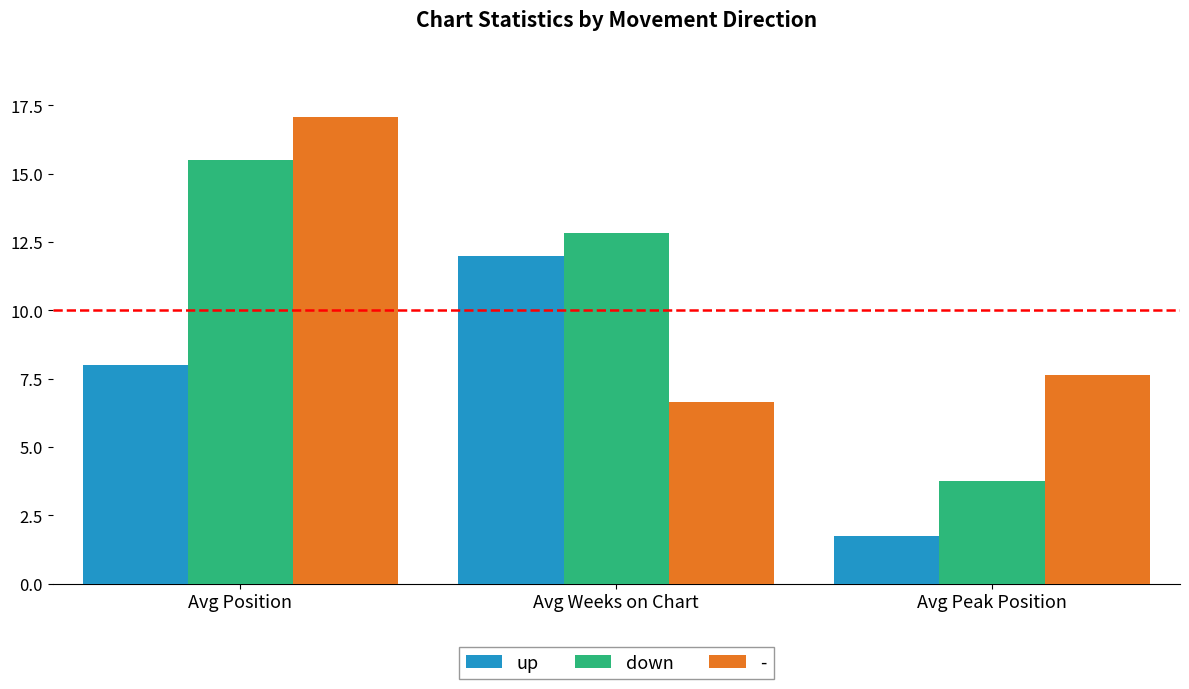

What is the value of the down bar at the 2nd from the left?

12.8